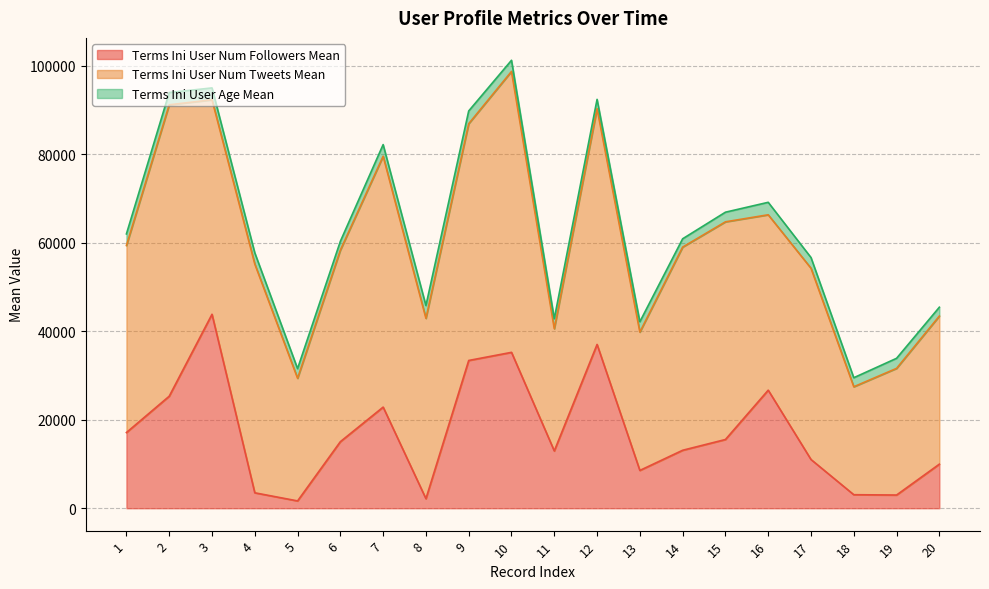

What is the total value across all series at 2?

93891.2